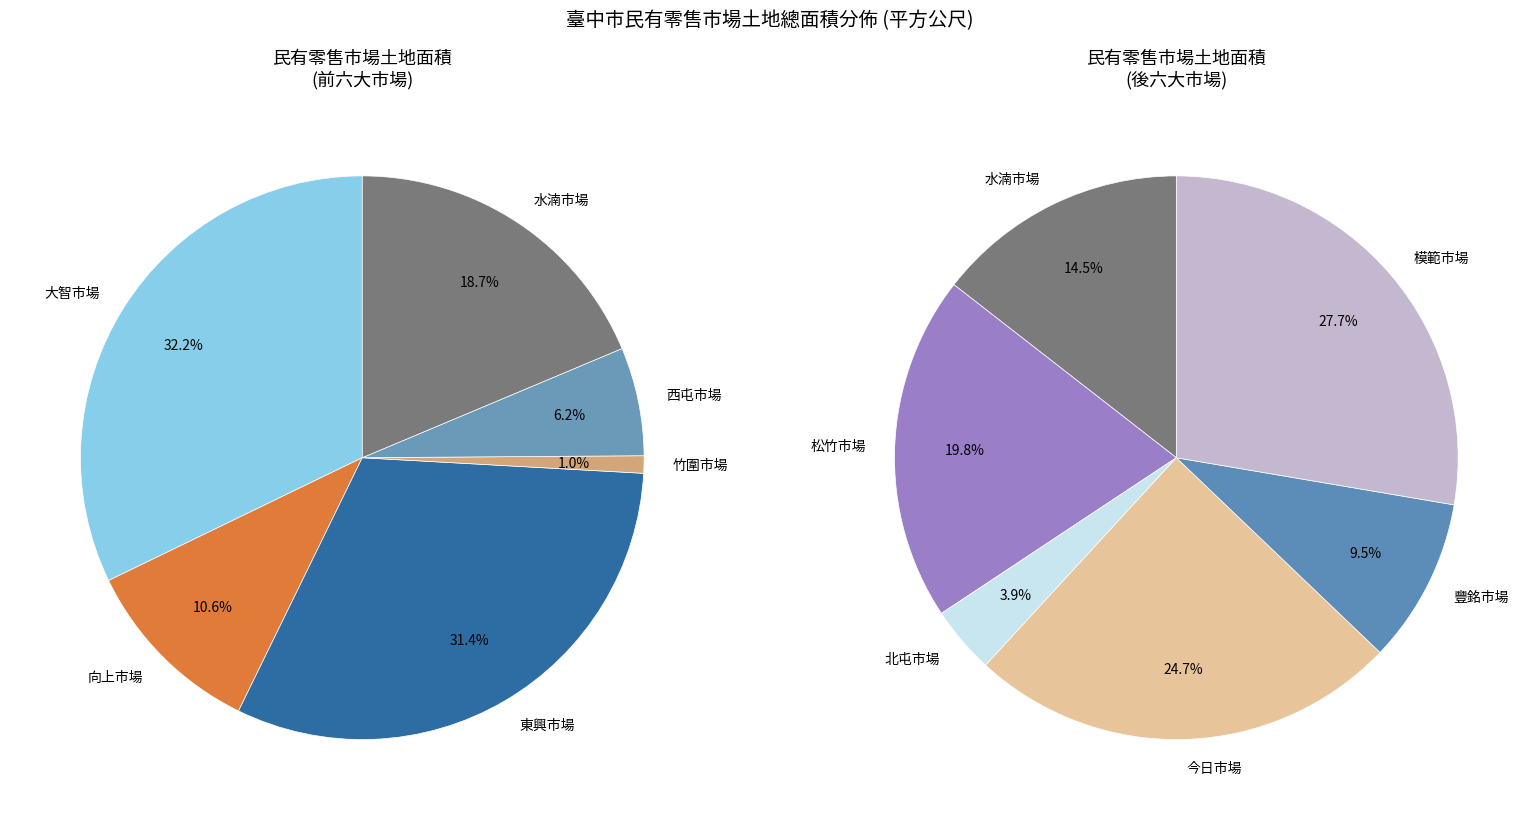

What is the change in value from 東興市場 to 竹圍市場?

-9154